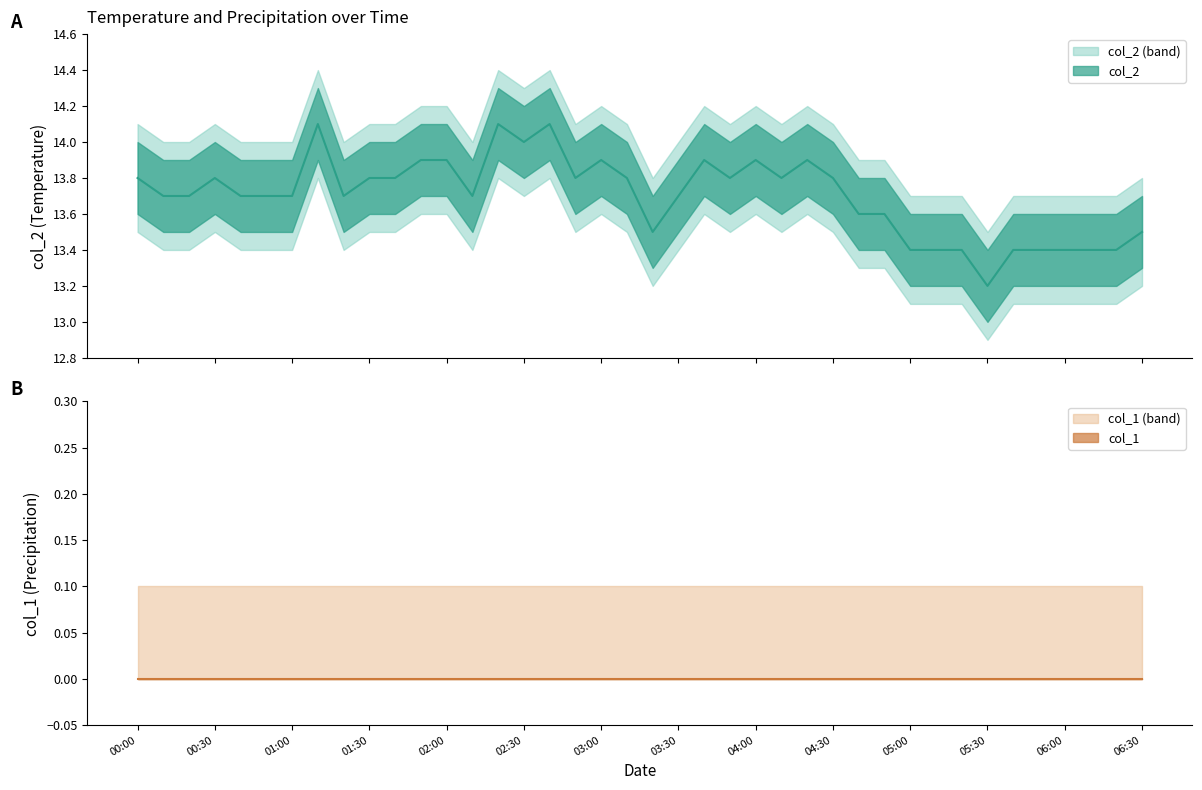

Between 2024/05/06 05:40:00 and 2024/05/06 06:00:00, which is larger?

2024/05/06 05:40:00